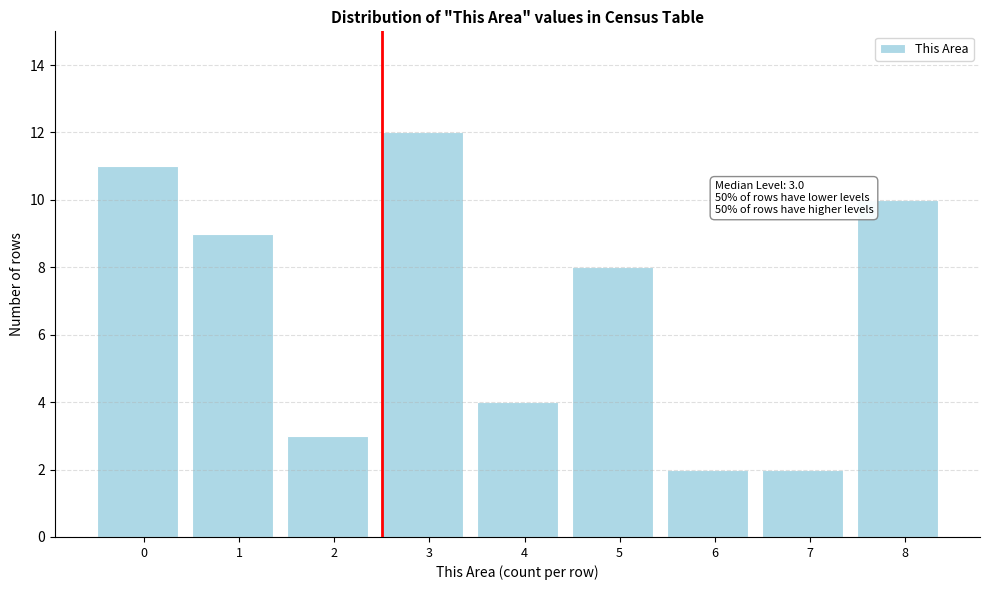

Reading left to right, transcribe all the data shown in this chart.

11	9	3	12	4	8	2	2	10